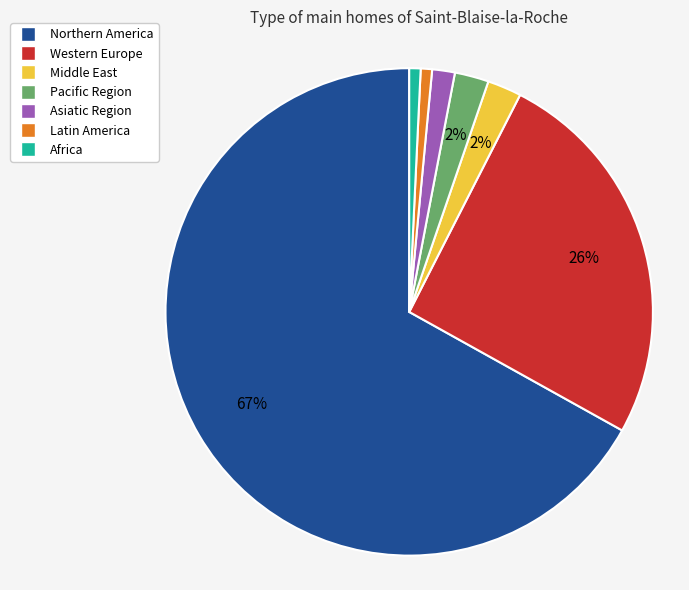

Is there any slice that represents more than half of the pie?

Yes